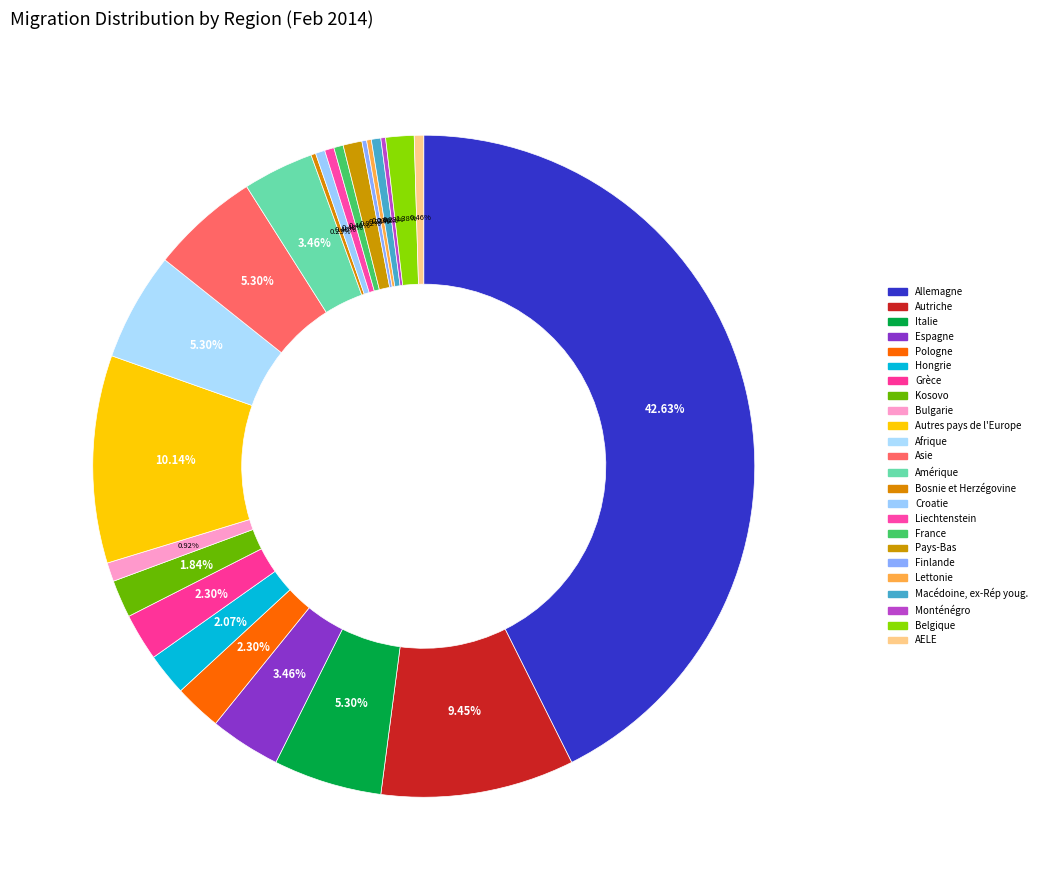

Do Italie and France together represent more than half of the pie?

No